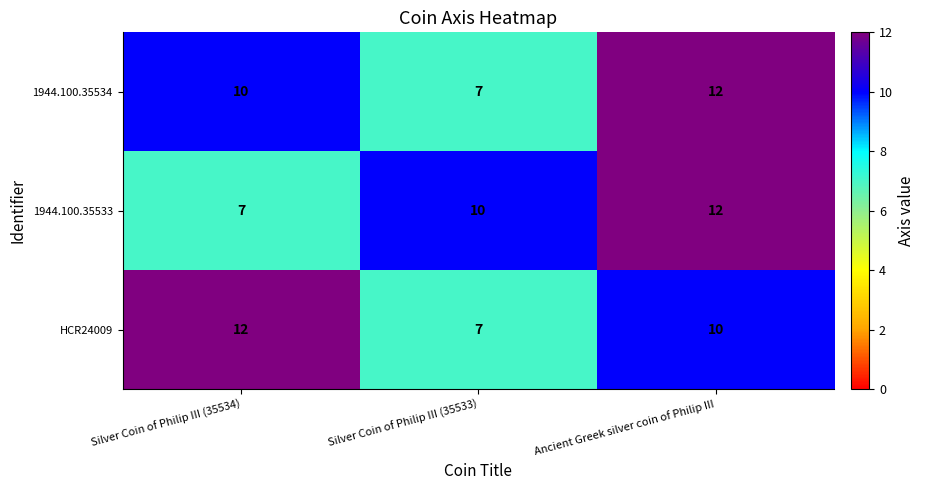

What is the total value across all series at Silver Coin of Philip III (35534)?

29